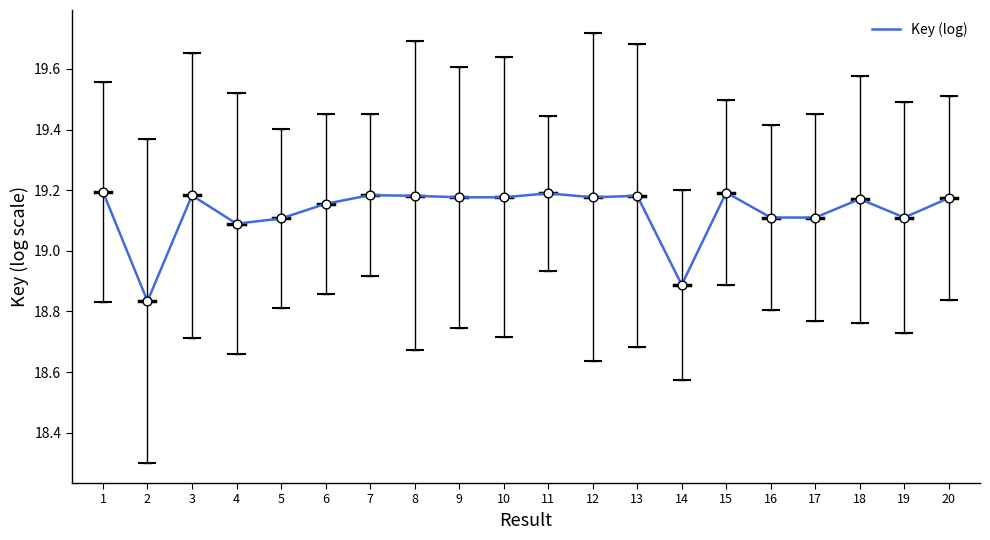

Approximately how many times larger is the value at 1 compared to 2?

1.0